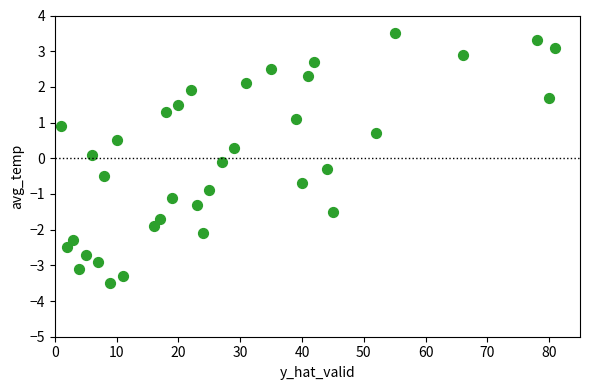

What is the range of X values (max minus min)?

80.0